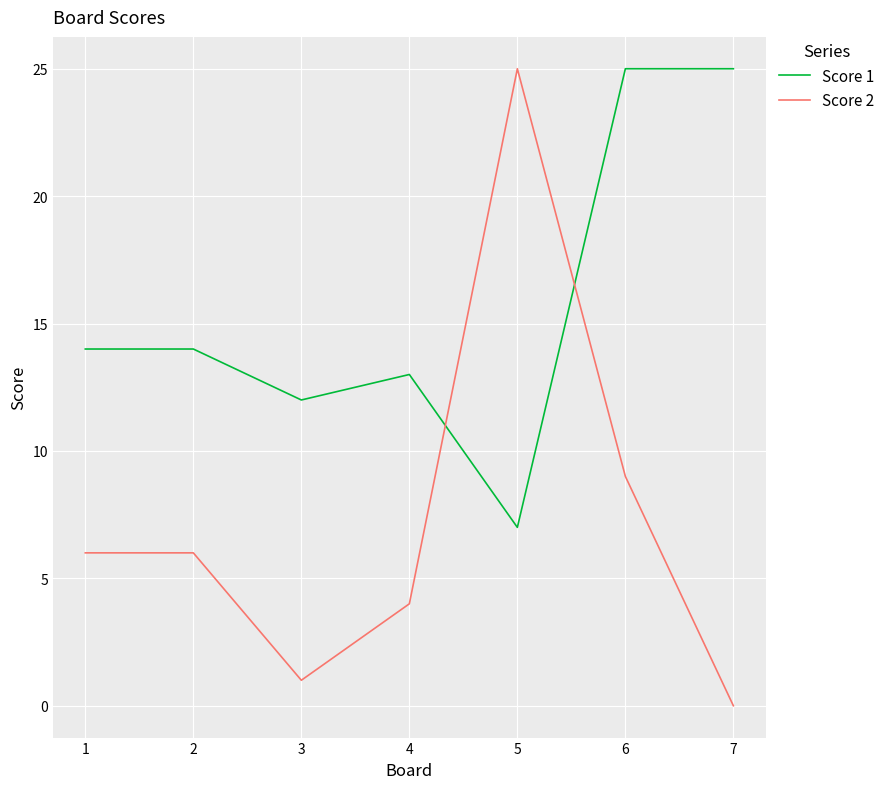

Which series has the largest range (max minus min)?

Score 2